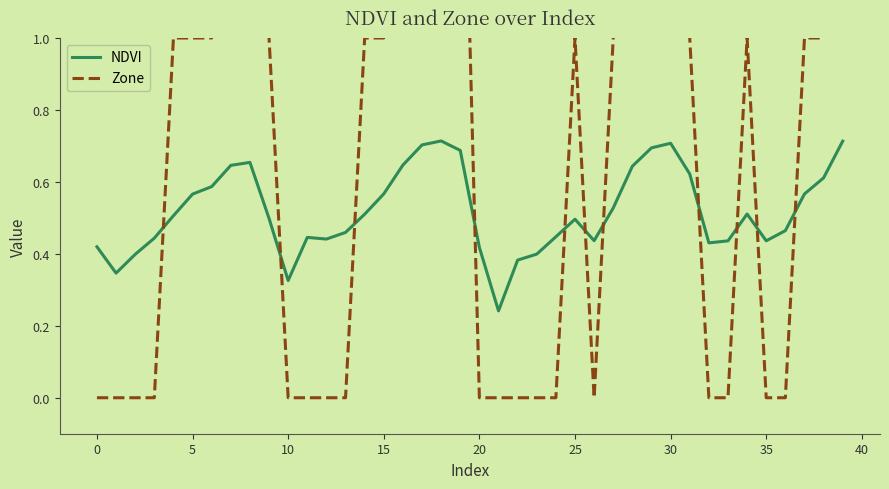

True or false: NDVI has more than 1 points higher than both neighbors.

True